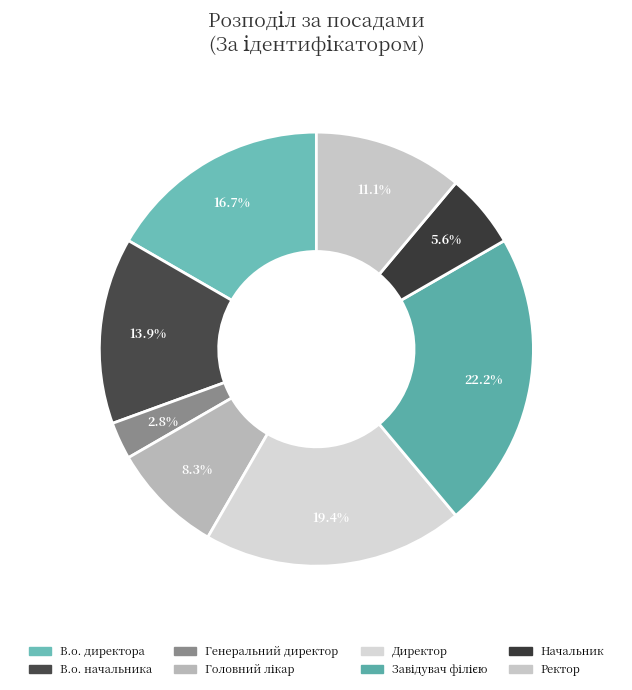

To the nearest percent, what is the combined percentage of Директор and В.о. директора?

36%